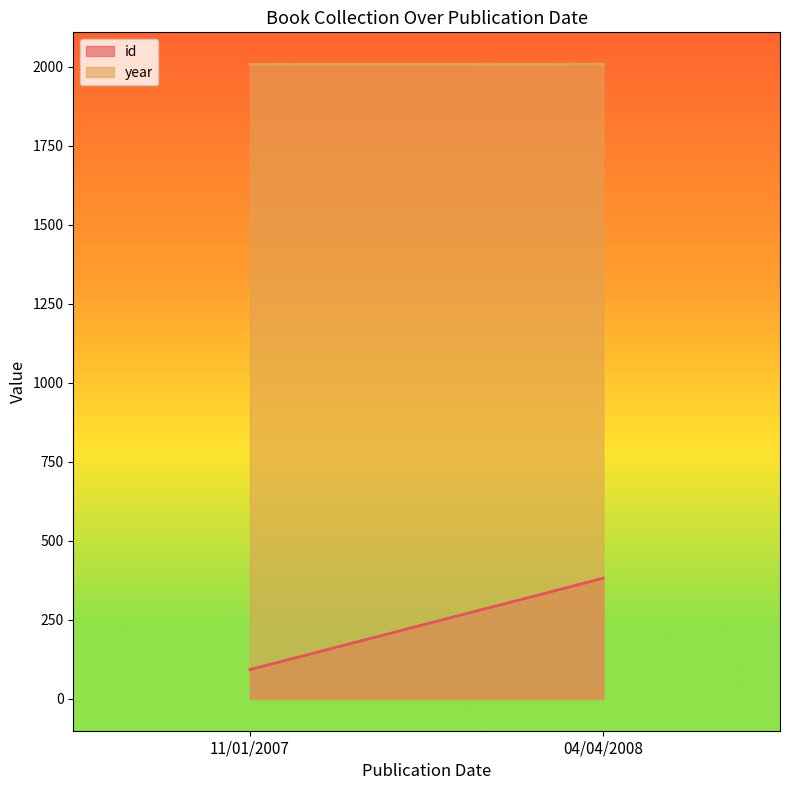

What is the label of the 2nd point from the right?

11/01/2007